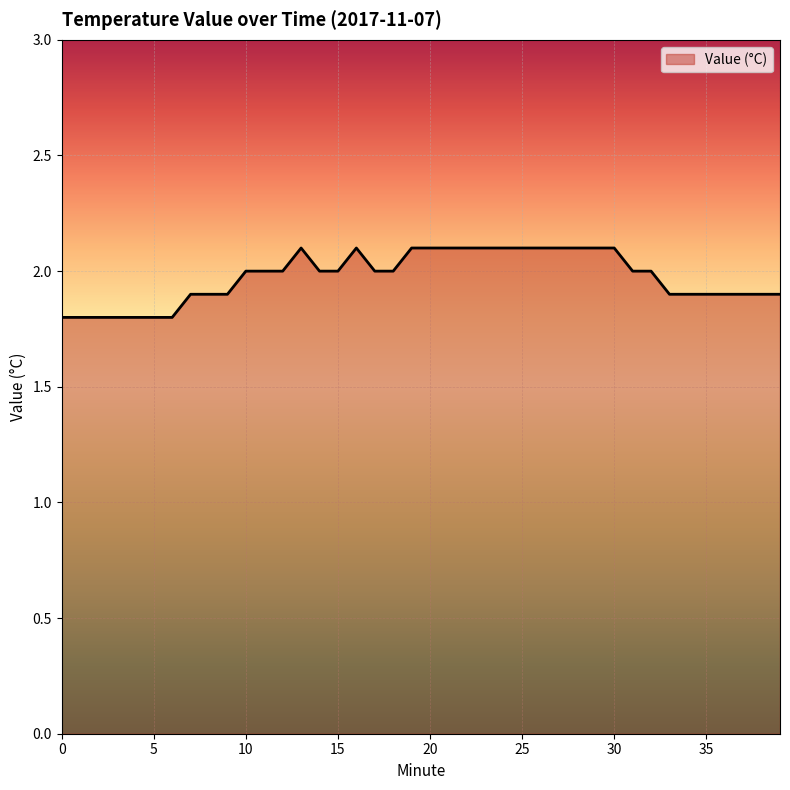

What is the average value?

2.0